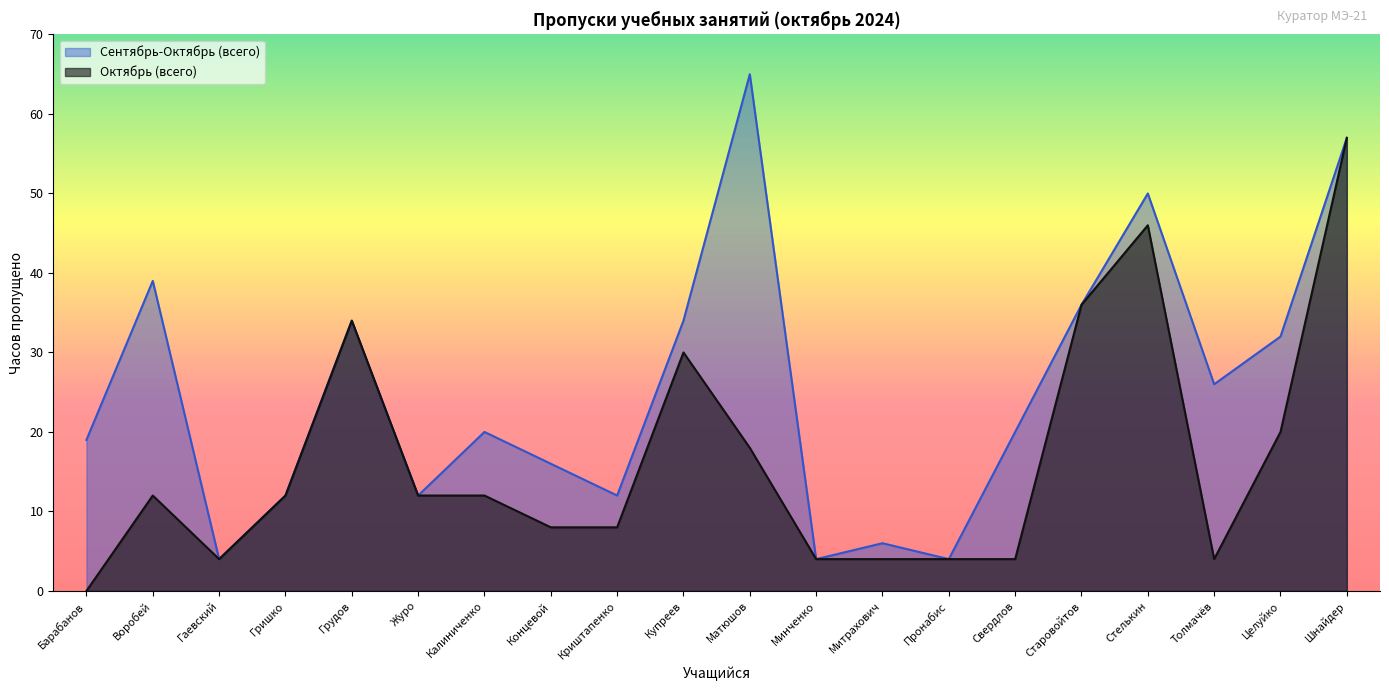

How many interior local valleys does the Октябрь (всего) series have?

2